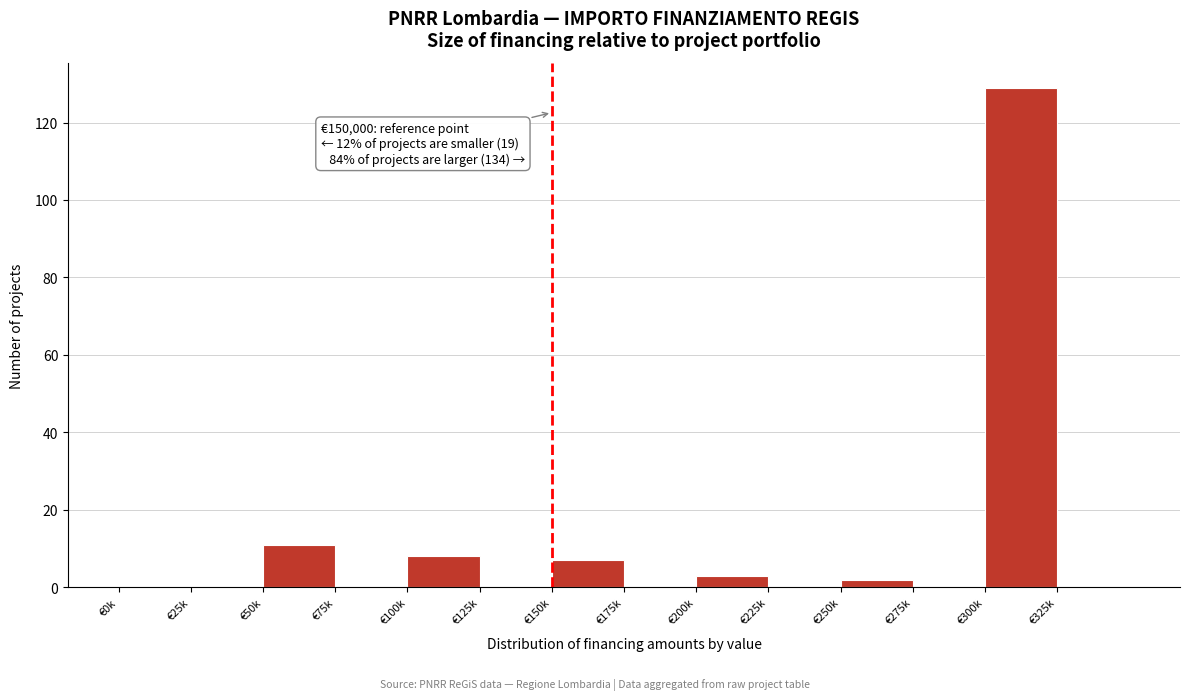

Reading left to right, list all the values displayed in this chart.

€0k=0	€25k=0	€50k=11	€75k=0	€100k=8	€125k=0	€150k=7	€175k=0	€200k=3	€225k=0	€250k=2	€275k=0	€300k=129	€325k=0